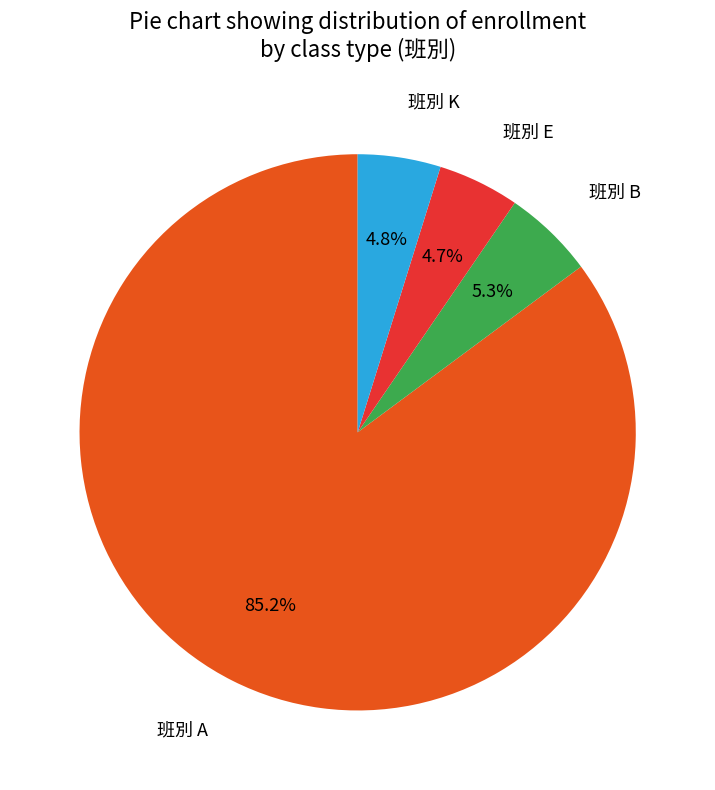

How many slices are in this pie chart?

4